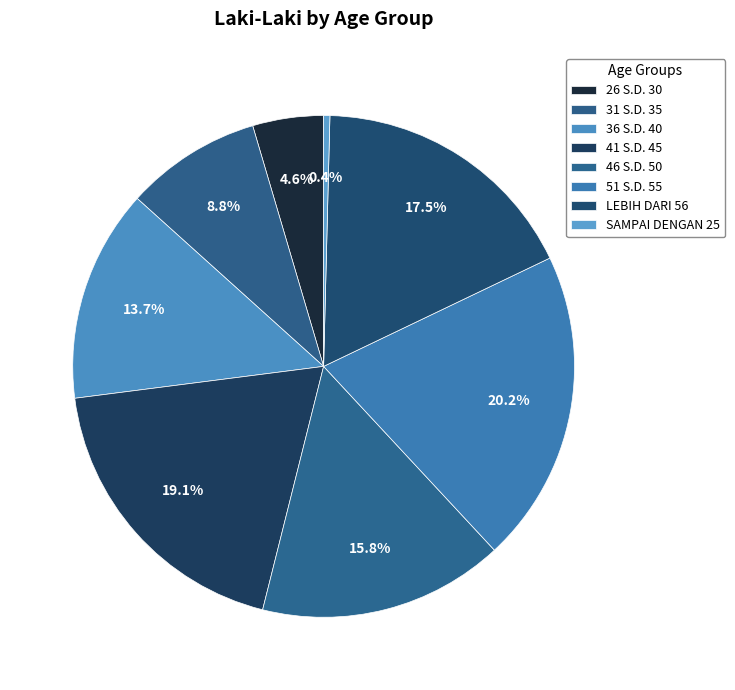

What is the total percentage of 36 S.D. 40 and 46 S.D. 50?

29.5%